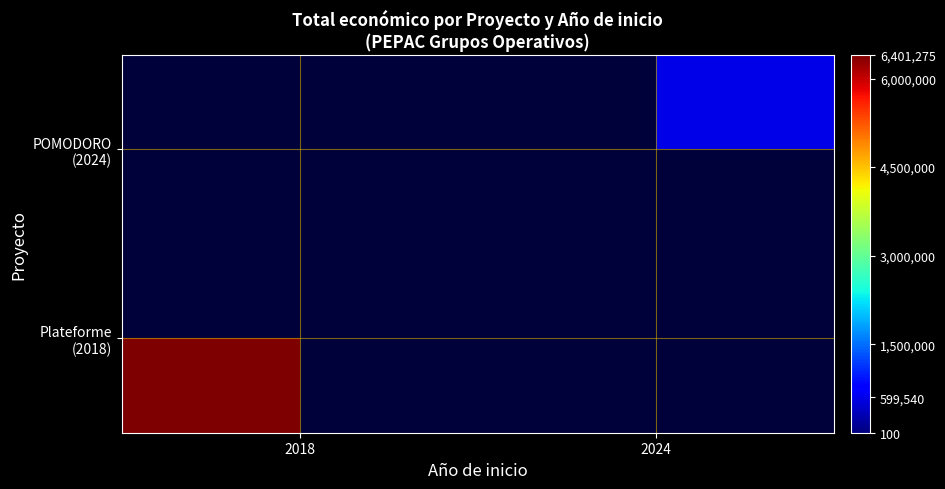

How many positive values does the Plateforme (2018) series have?

1